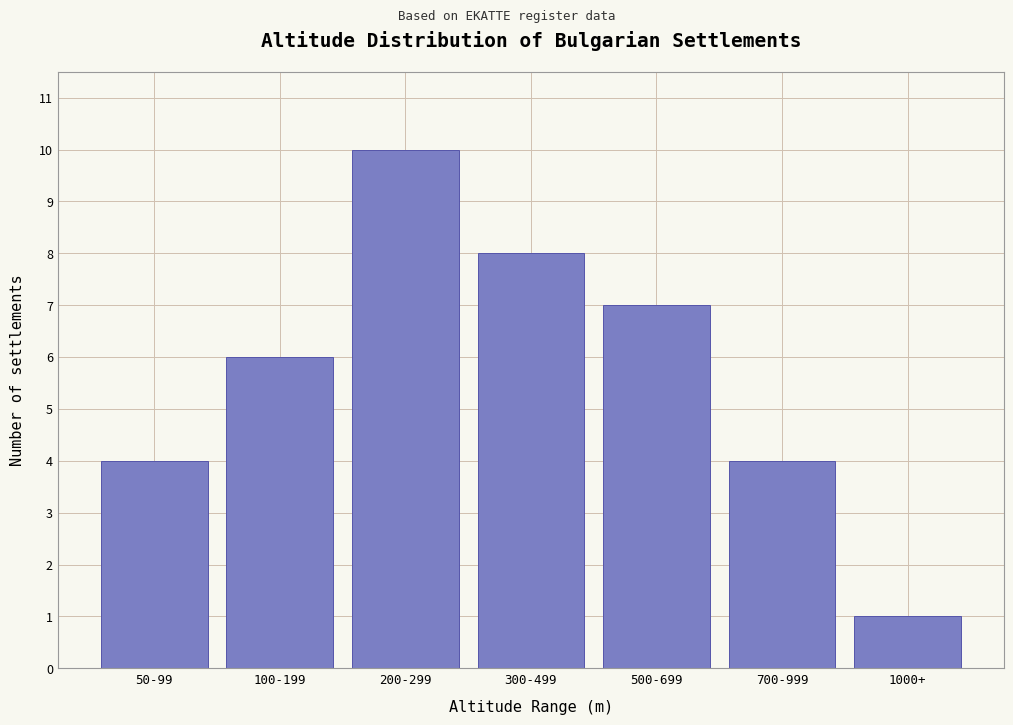

Reading left to right, extract all data points from this chart.

50-99=4	100-199=6	200-299=10	300-499=8	500-699=7	700-999=4	1000+=1